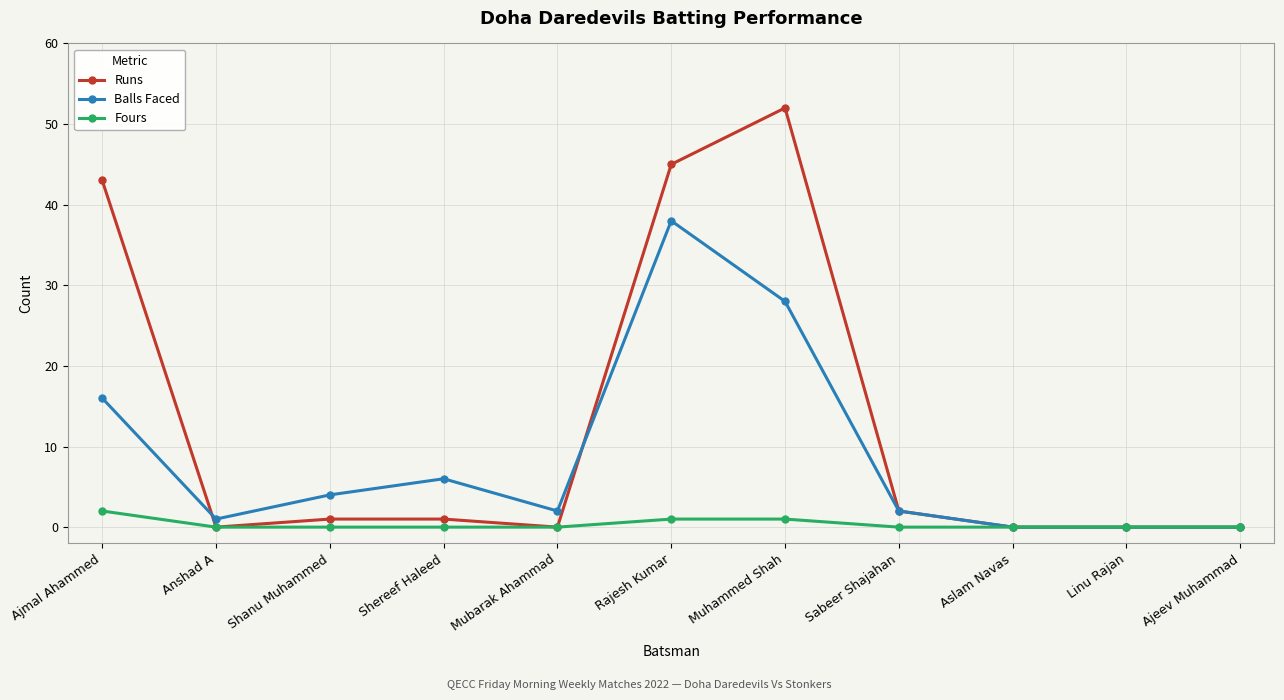

True or false: Balls Faced and Runs cross at least once.

True